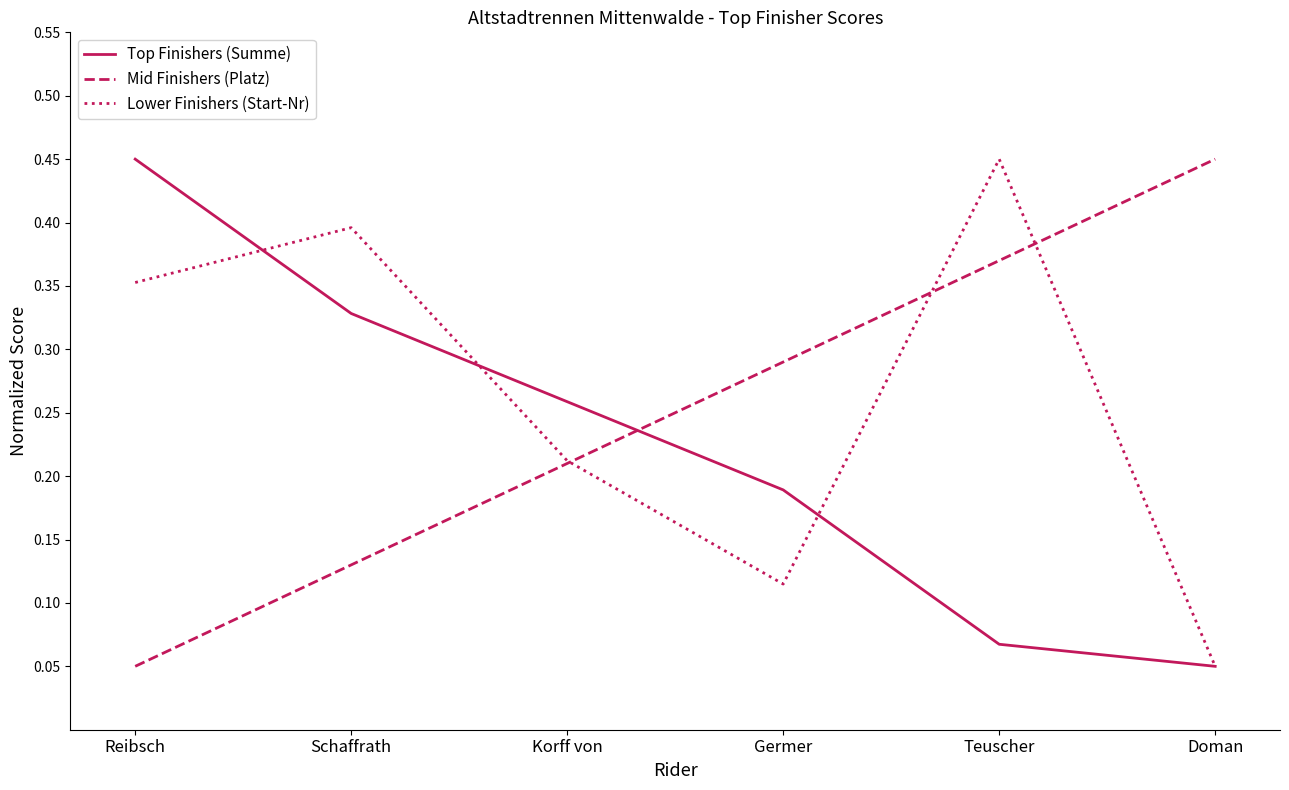

True or false: Mid Finishers (Platz) and Top Finishers (Summe) cross at least once.

True